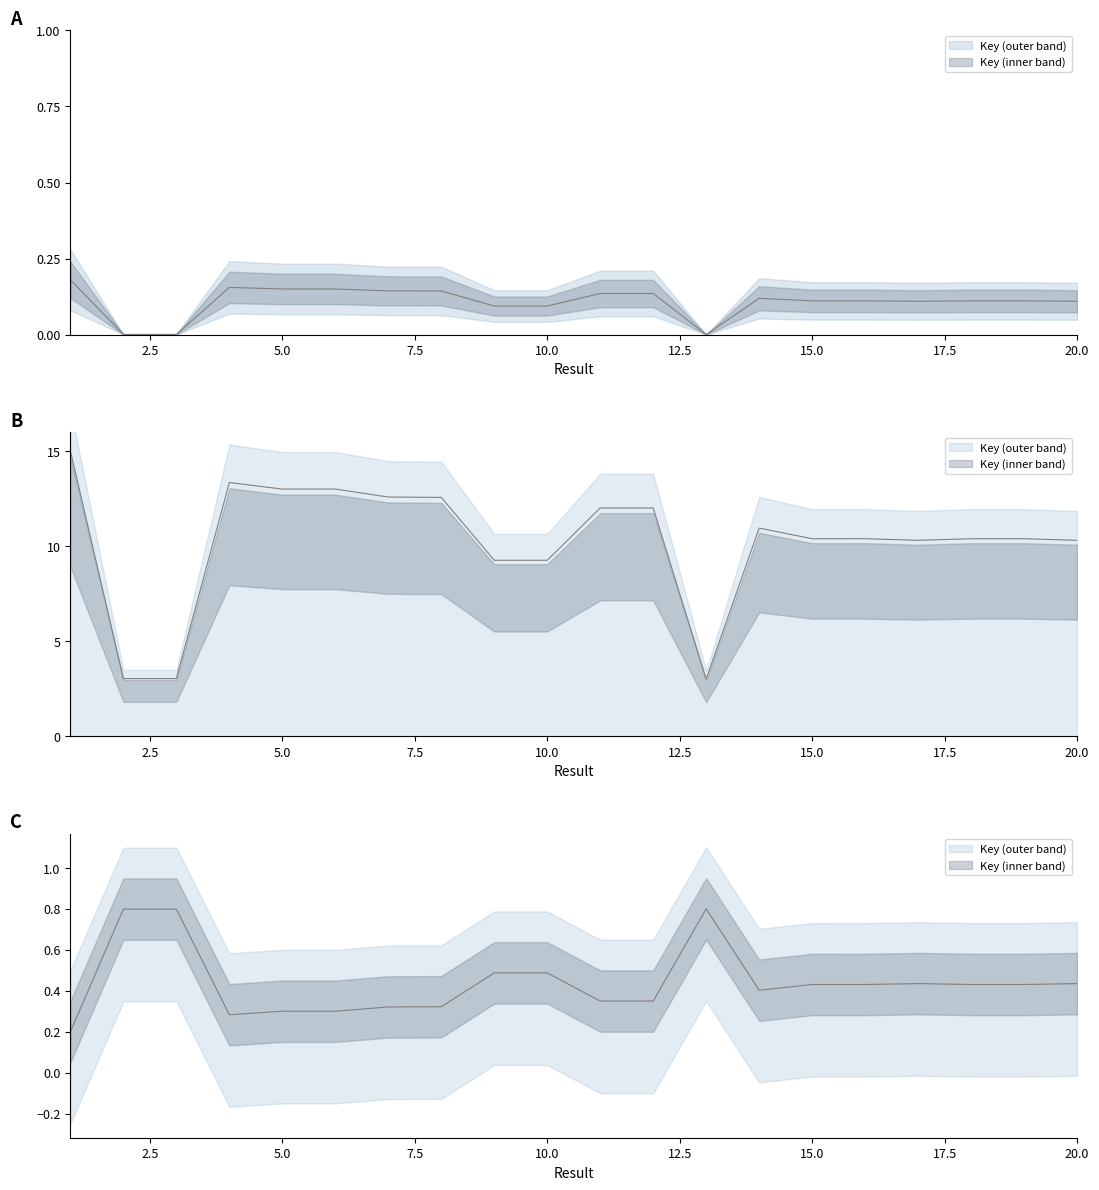

At which category does the data reach its first local peak?

4